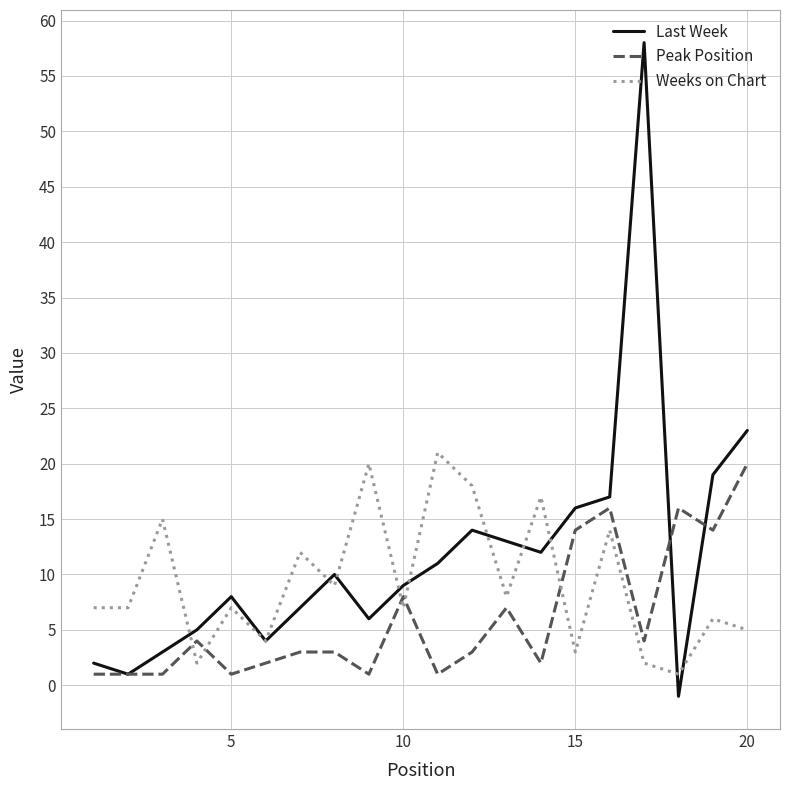

What is the maximum value for Peak Position?

20